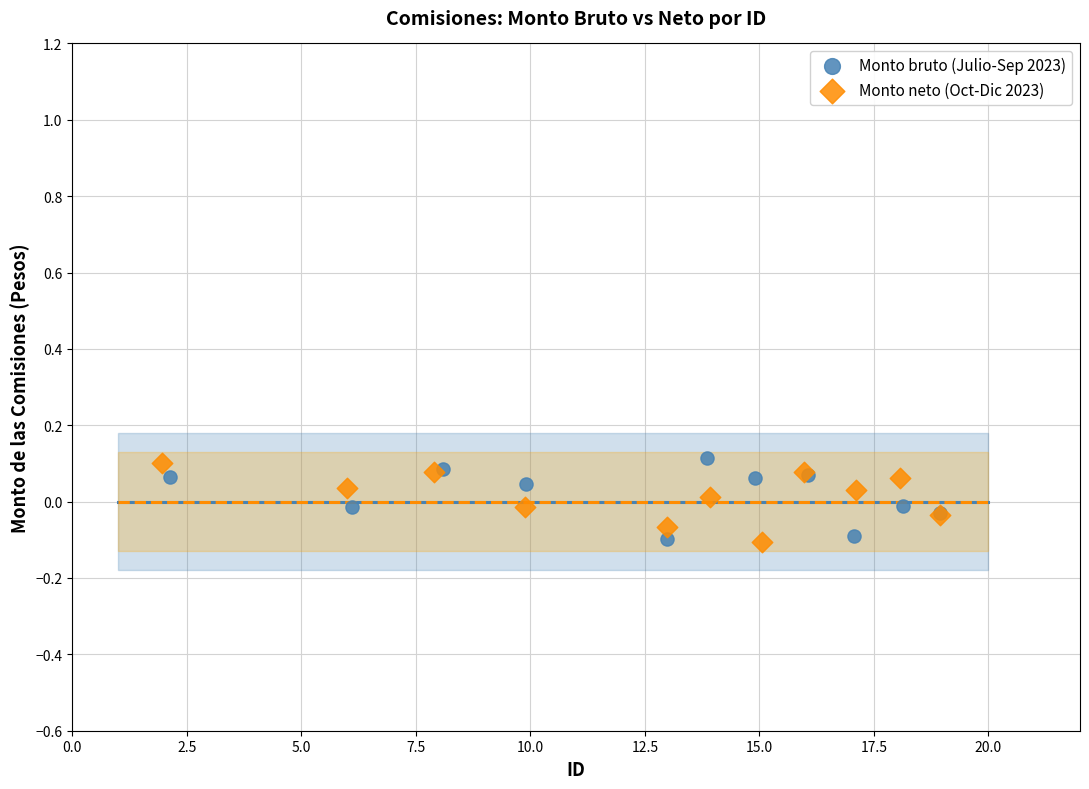

What are all the series names shown in the legend?

Monto bruto (Julio-Sep 2023), Monto neto (Oct-Dic 2023)